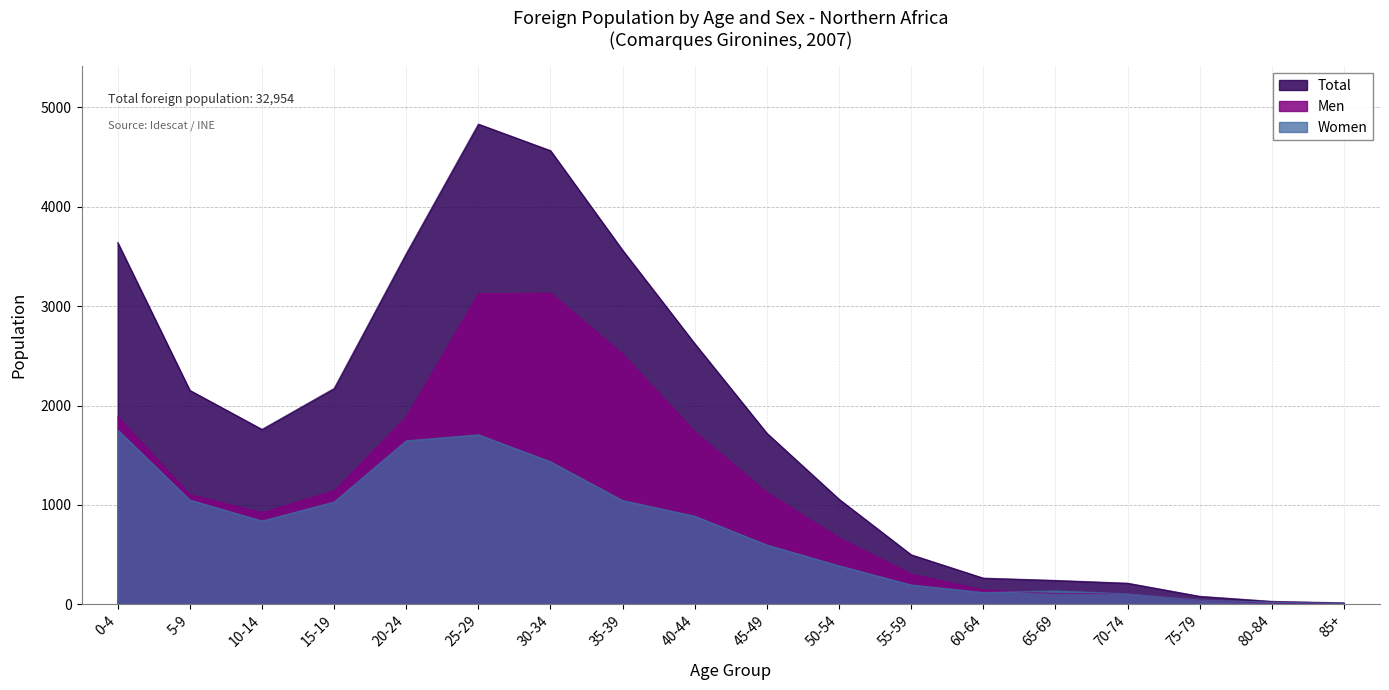

What is the approximate value of Women at 65-69, to the nearest 100?

100